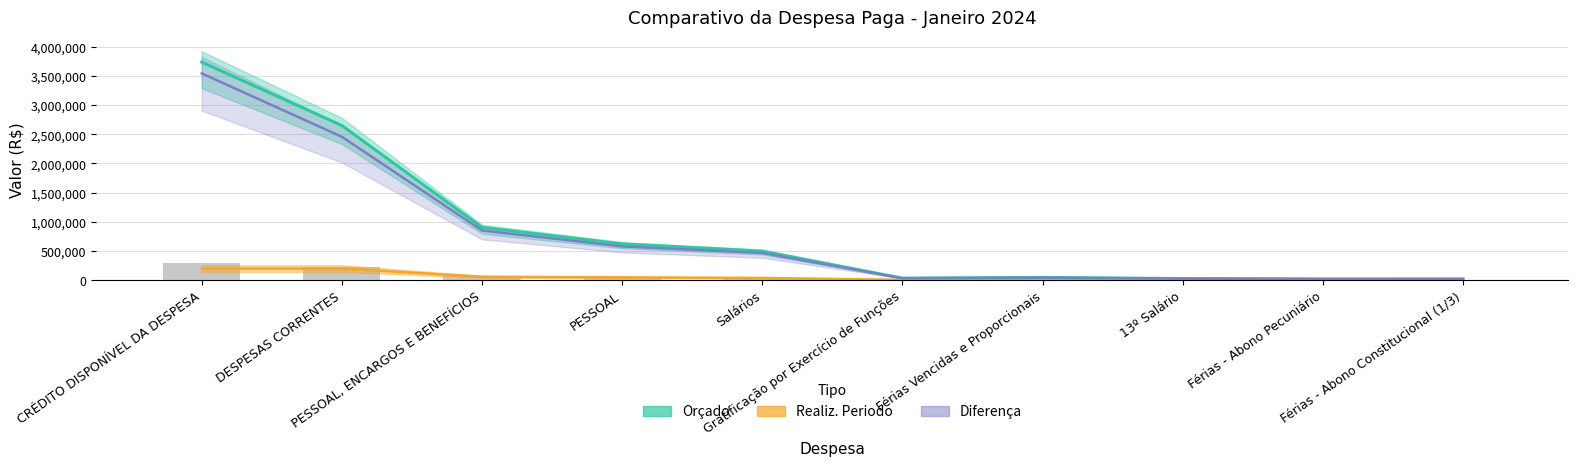

What is the average value of the Orçado series?

852713.7